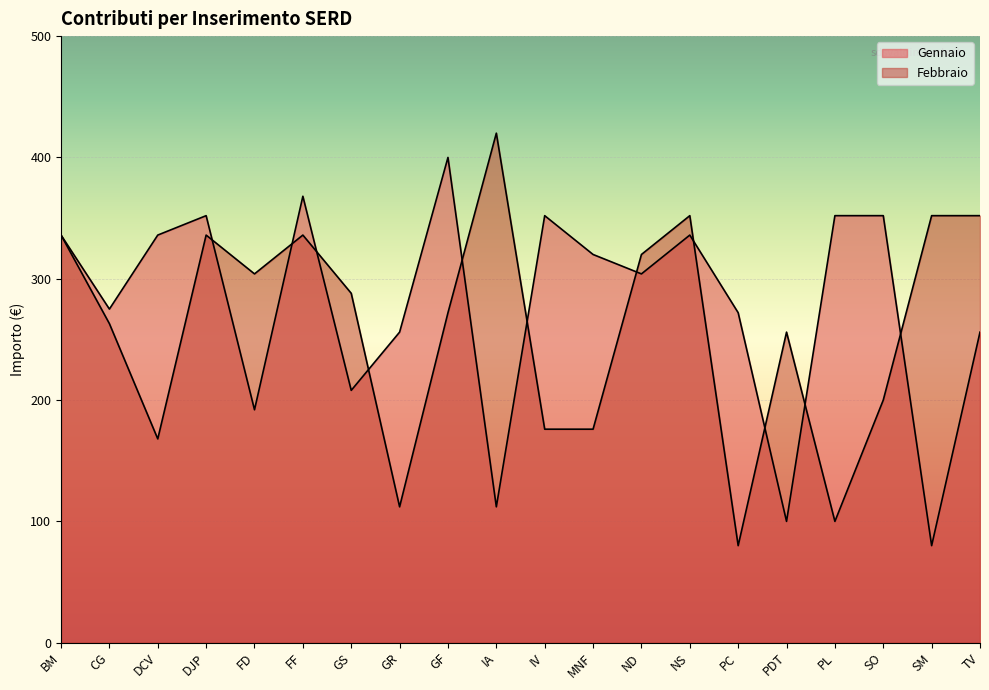

How many lines are shown in the chart?

2